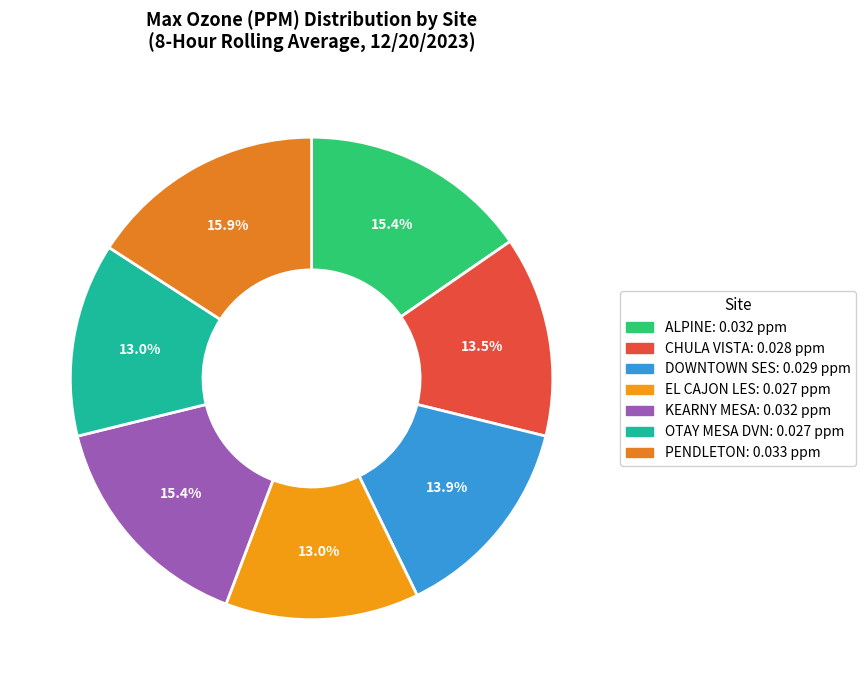

How much of the chart is everything except PENDLETON?

84.1%